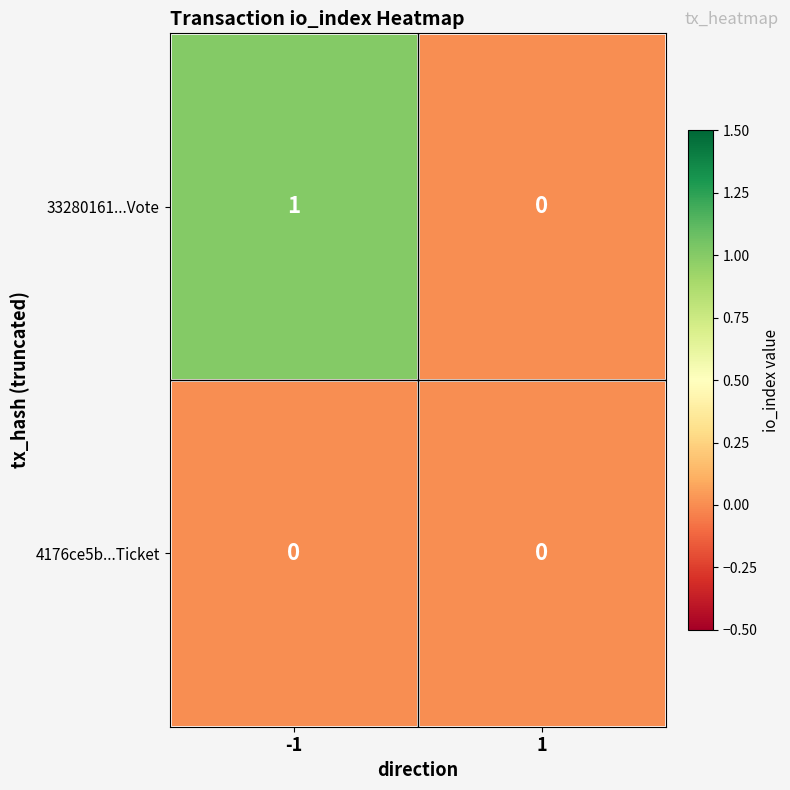

Reading left to right, transcribe all the data shown in this chart.

33280161...Vote: 1	0
4176ce5b...Ticket: 0	0